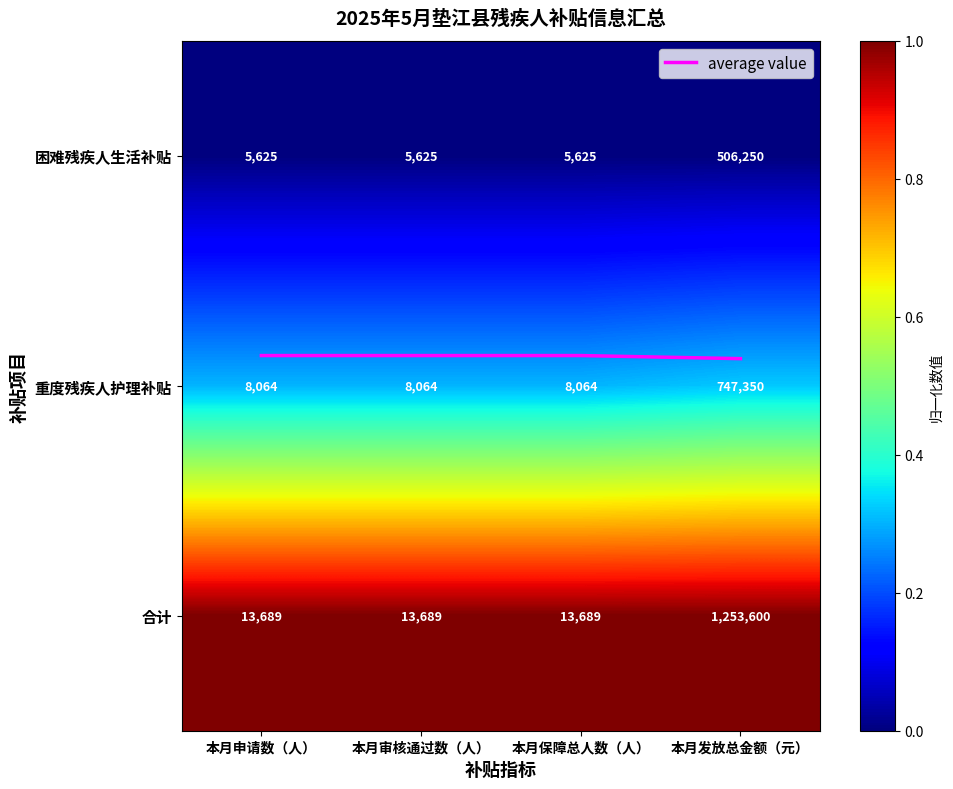

Which category has the highest value in the 重度残疾人护理补贴 series?

本月发放总金额（元）